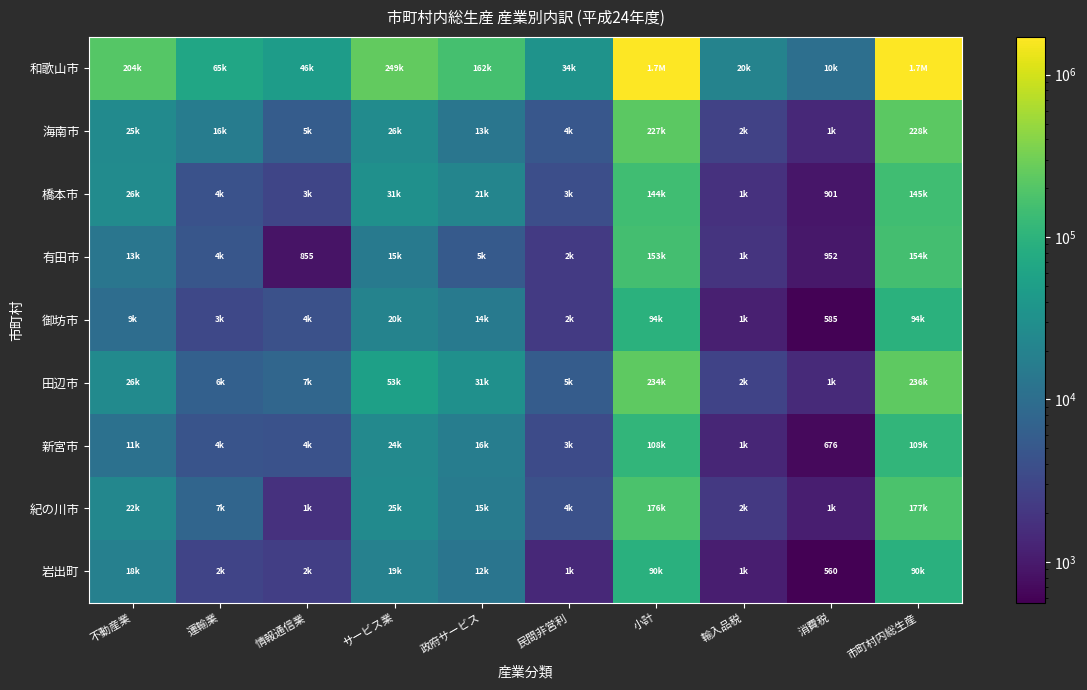

The value of 新宮市 at 運輸業 is 4571. True or false?

True